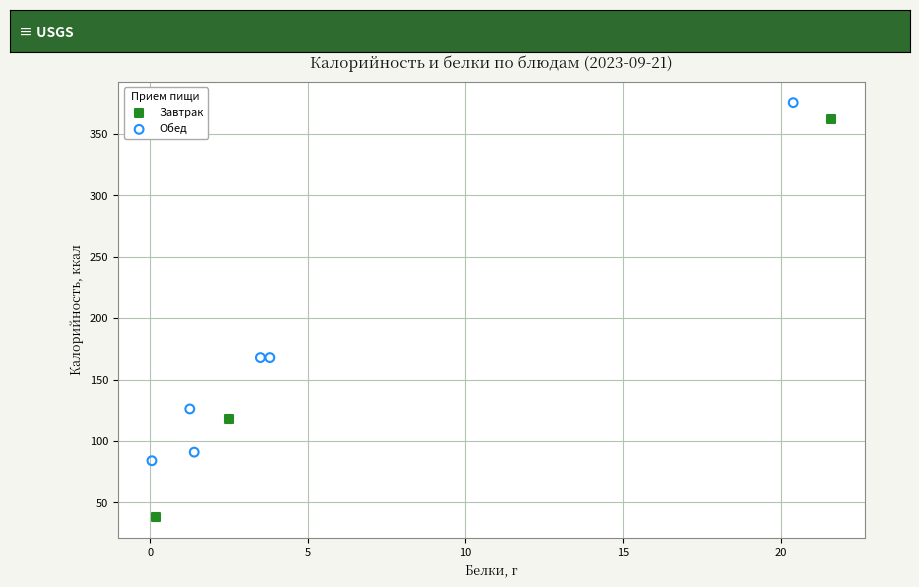

What are all the series names shown in the legend?

Завтрак, Обед